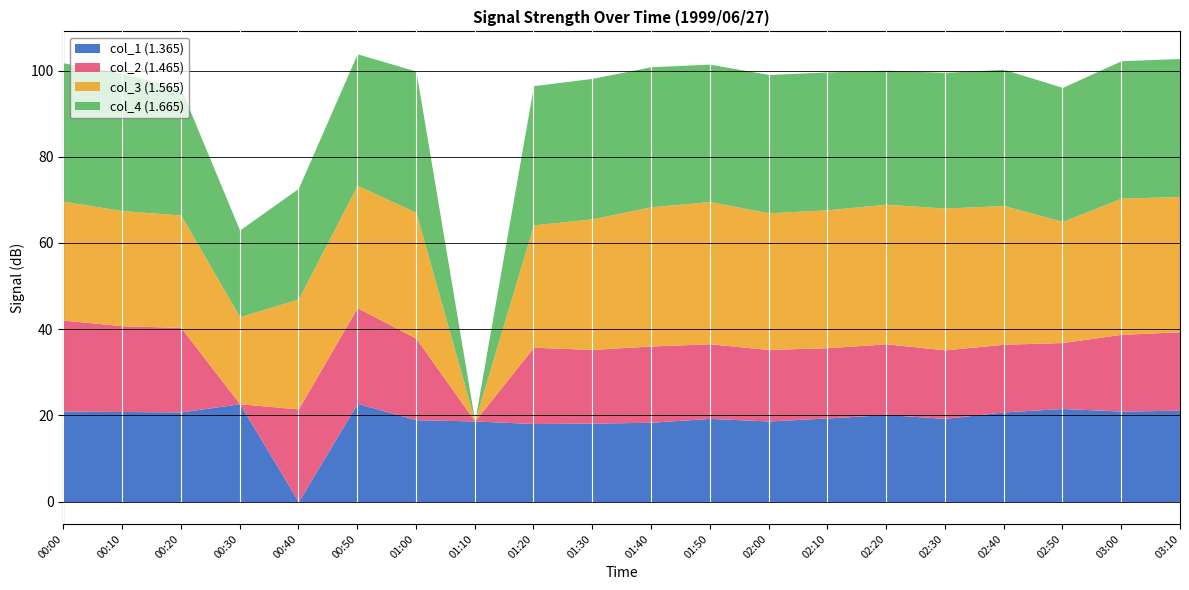

True or false: col_1 (1.365) has a value of 28.7 at 00:10.

False